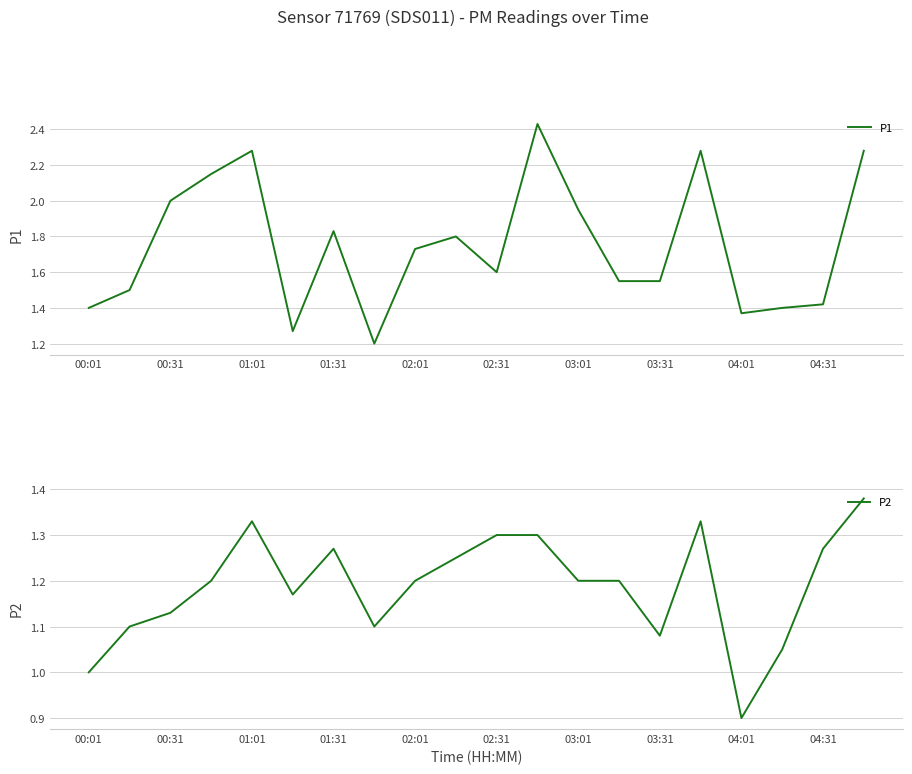

The value of P1 at 19 is 2.3. True or false?

True